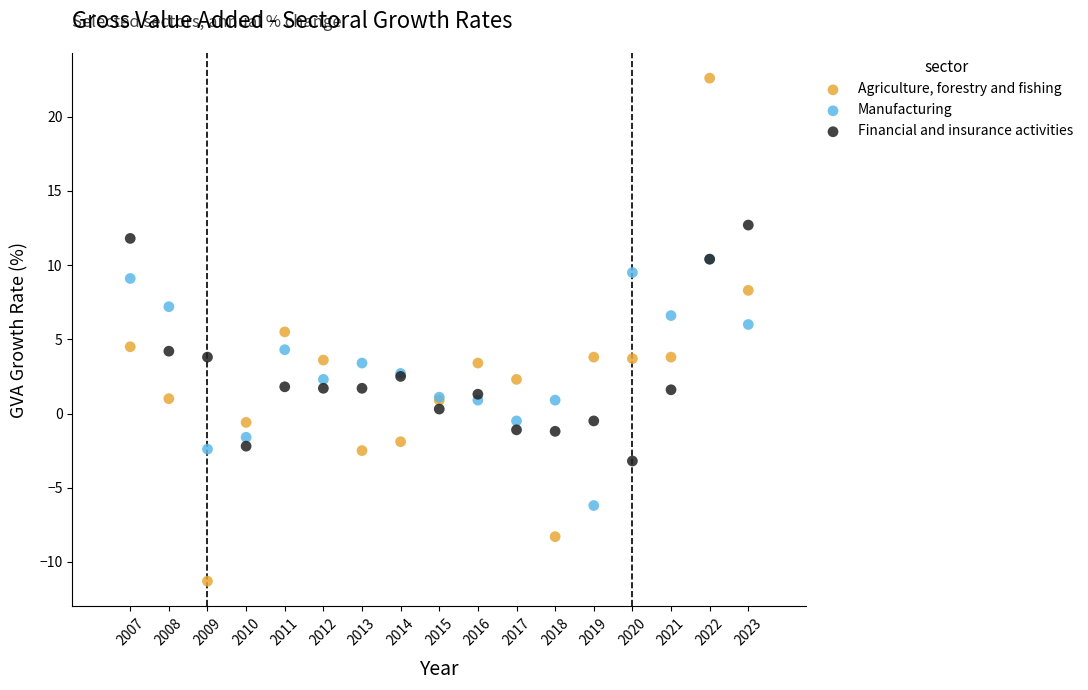

What are all the series names shown in the legend?

Agriculture, forestry and fishing, Manufacturing, Financial and insurance activities